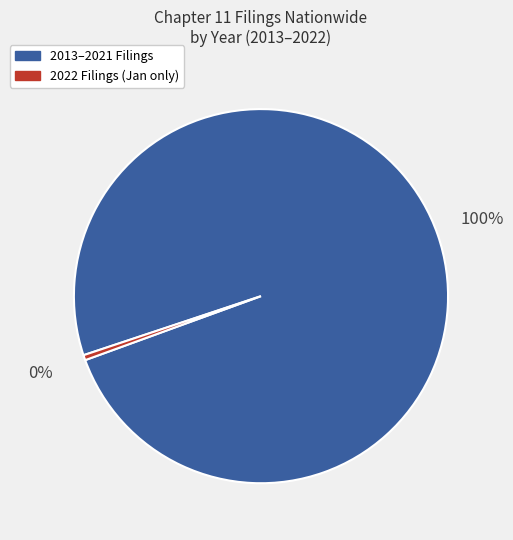

Is there a majority slice in this chart?

Yes